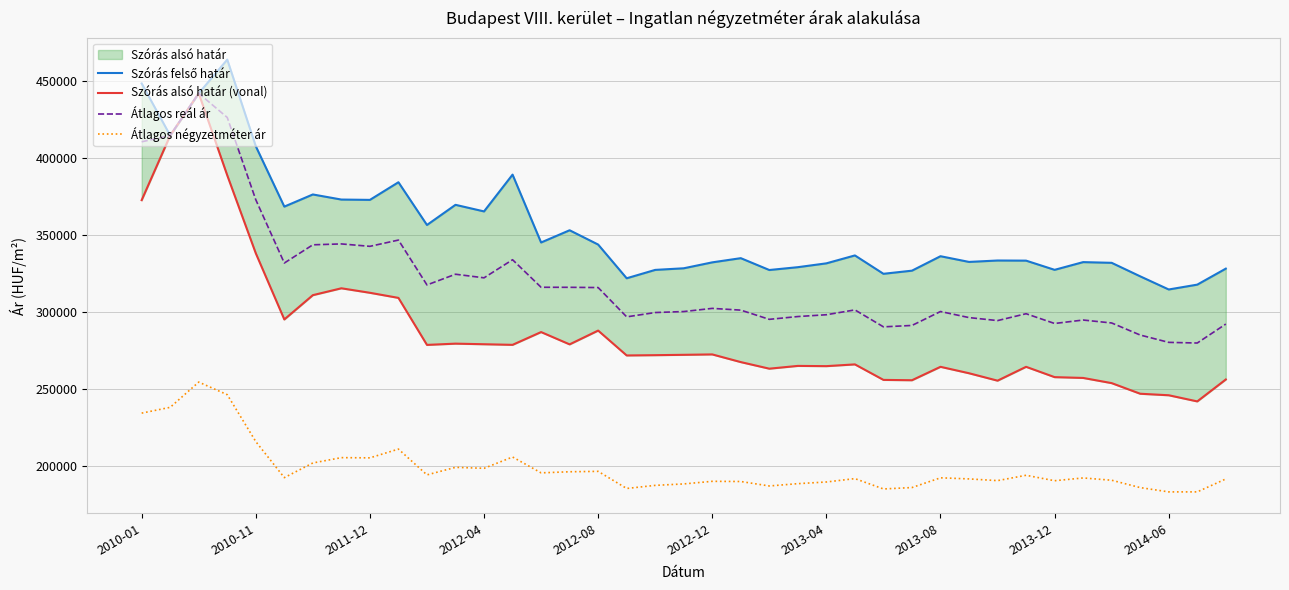

What is the value of the Átlagos reál ár point at the 34th from the left?

295001